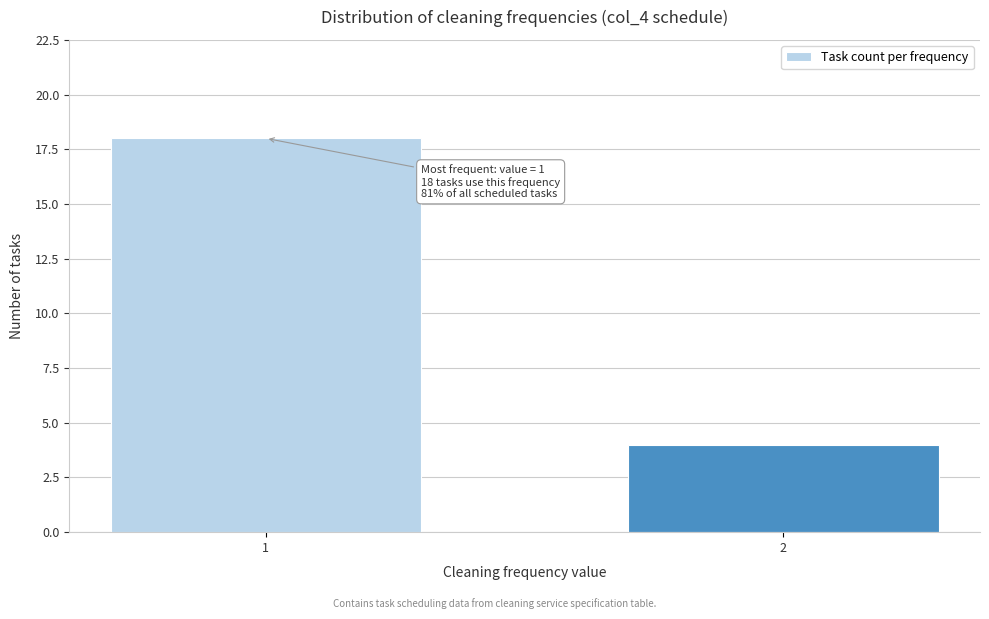

Reading left to right, what are all the values shown in this chart?

1=18	2=4